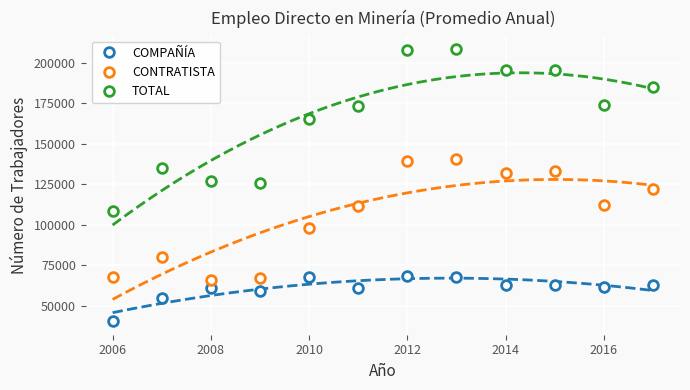

What is the sum of the CONTRATISTA values at 2008 and 2014?

198495